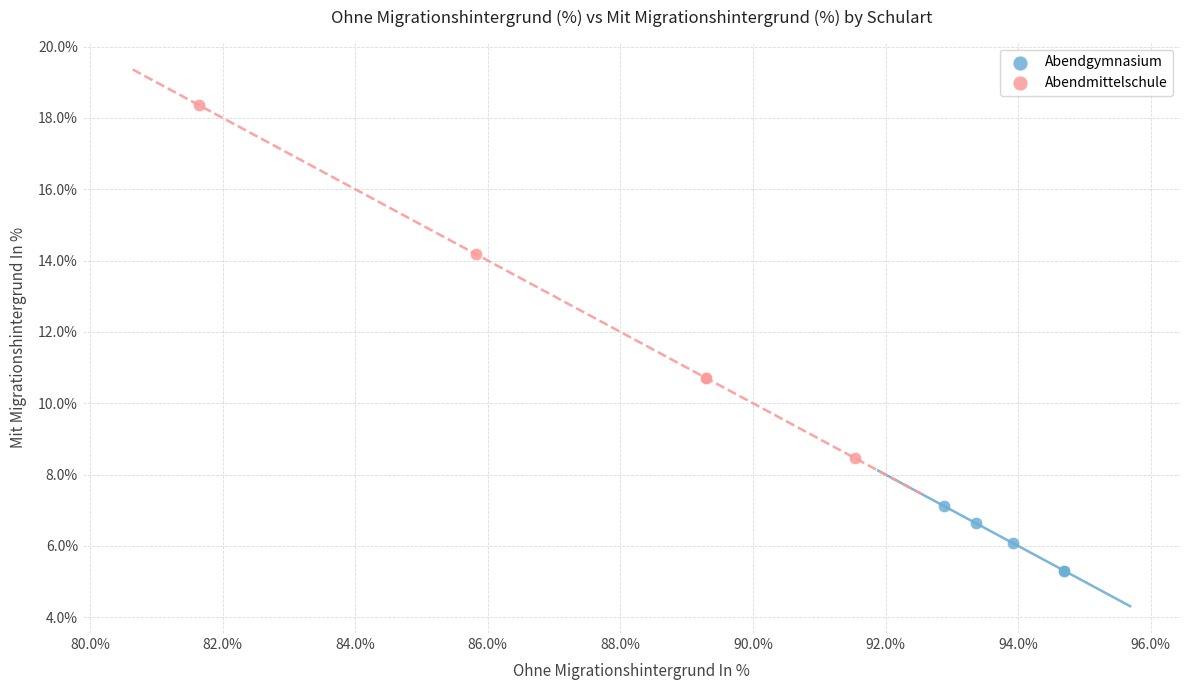

Which series contains the lowest Y value?

Abendgymnasium